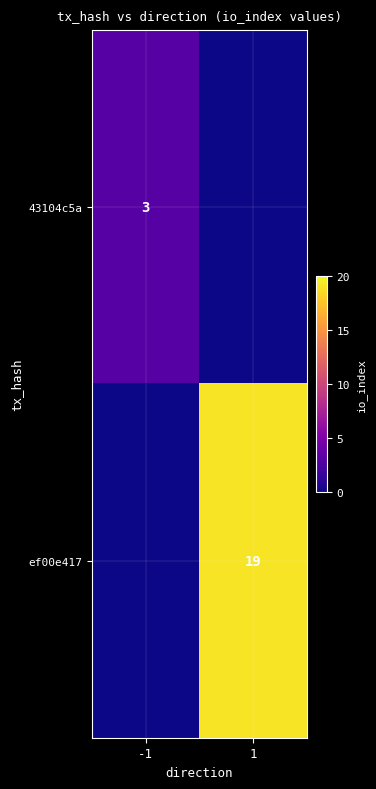

Is it true that 43104c5a equals 5 at -1?

False